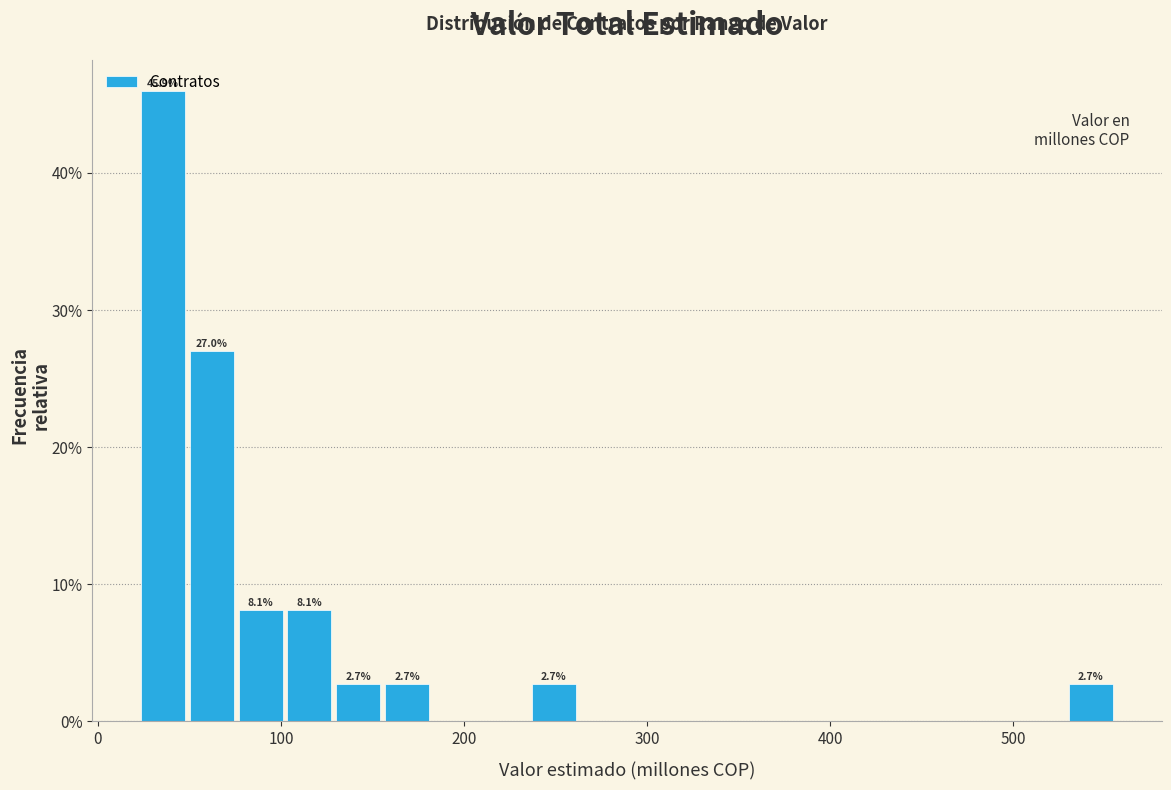

Around what value on the x-axis is the tallest bar? Give the approximate position of its centre, as read against the axis.

40